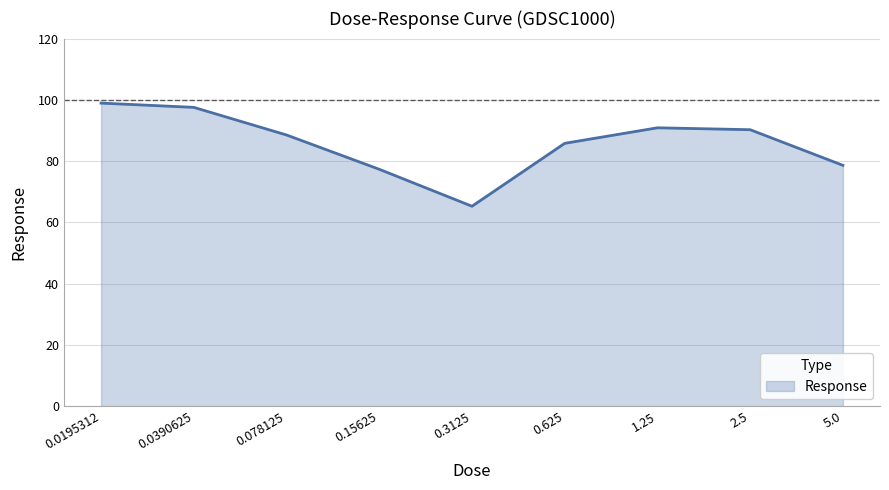

Does the chart display data point markers on the line(s)?

No